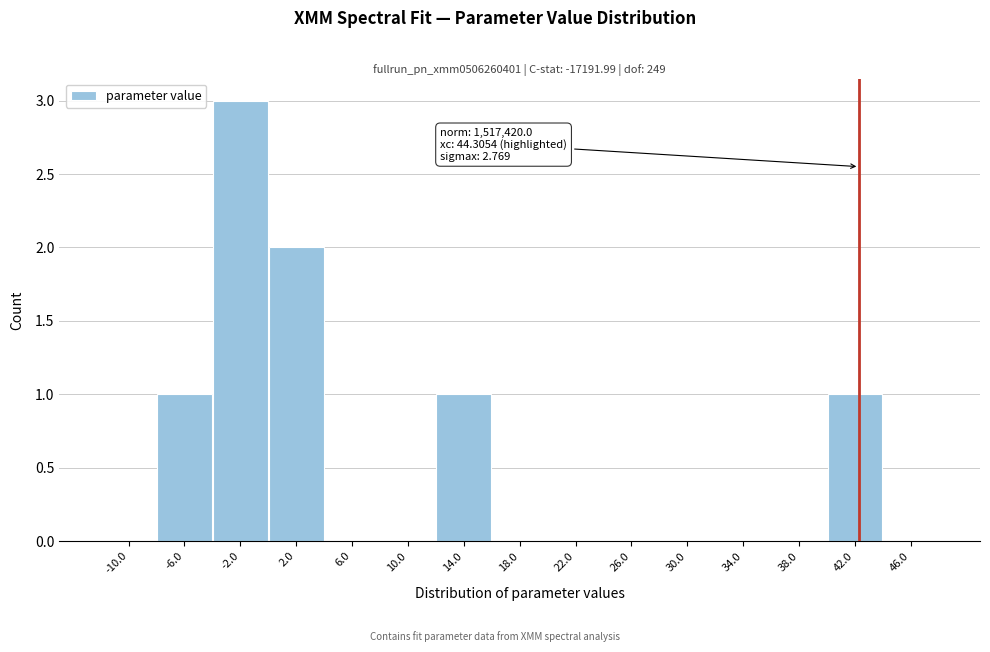

Reading left to right, transcribe all the data shown in this chart.

-10.0=0	-6.0=1	-2.0=3	2.0=2	6.0=0	10.0=0	14.0=1	18.0=0	22.0=0	26.0=0	30.0=0	34.0=0	38.0=0	42.0=1	46.0=0